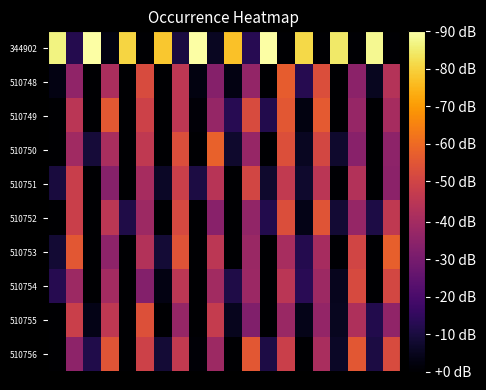

Count the number of data series in this chart.

10